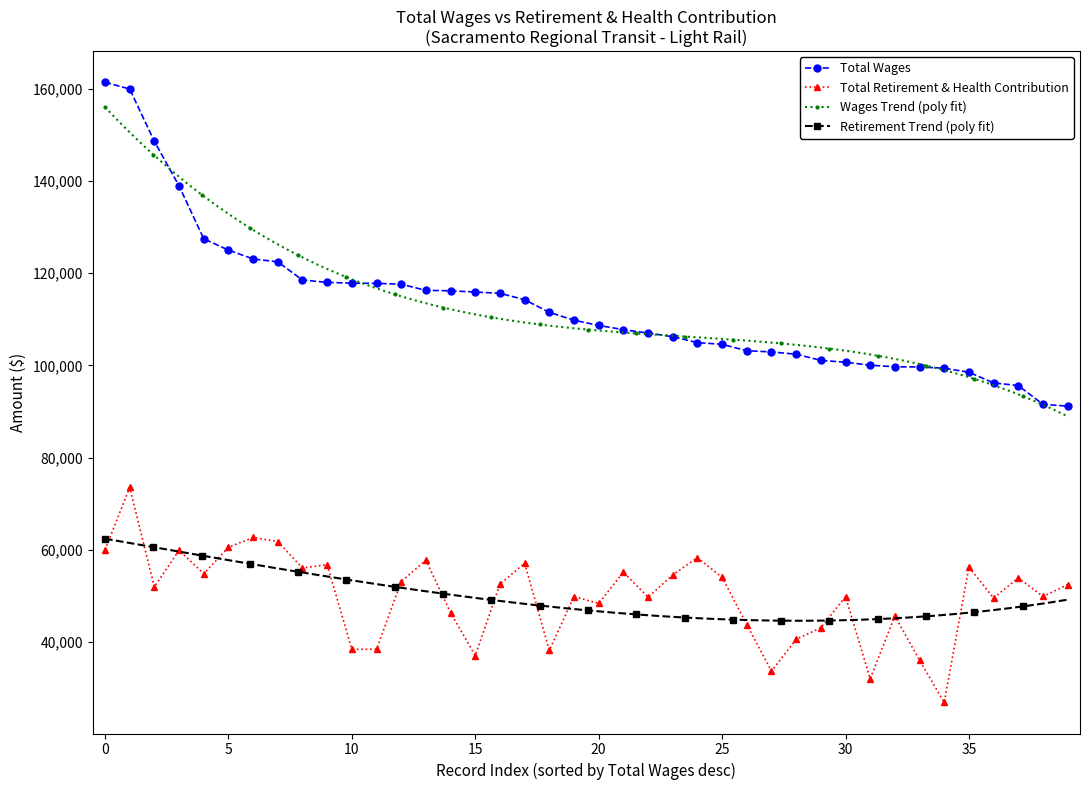

True or false: Total Wages and Total Retirement & Health Contribution cross at least once.

False